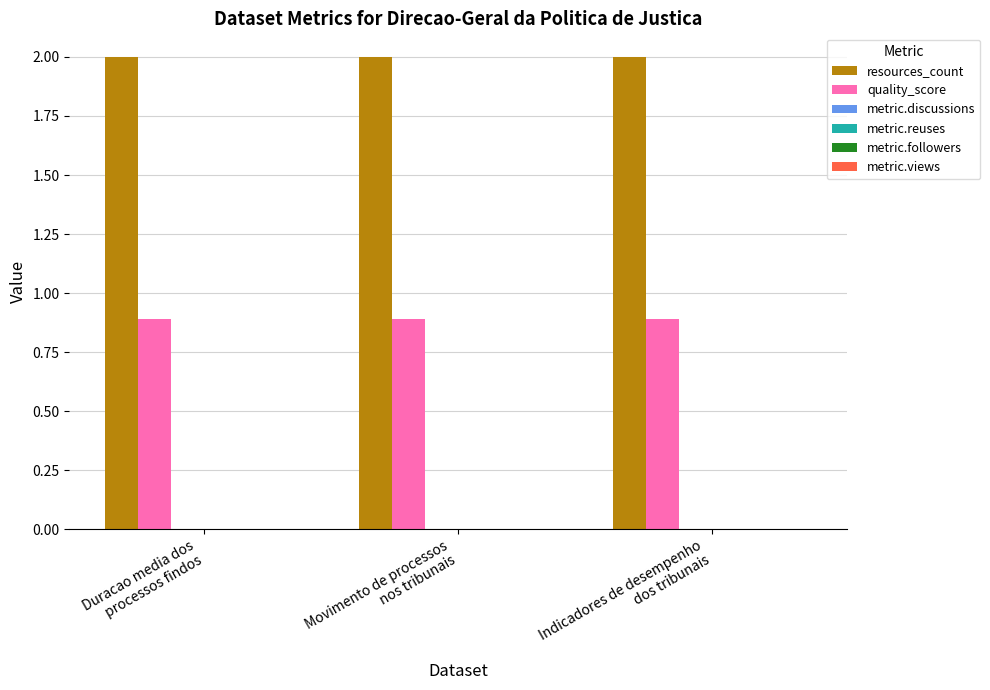

What is the lowest value of the quality_score series?

0.9